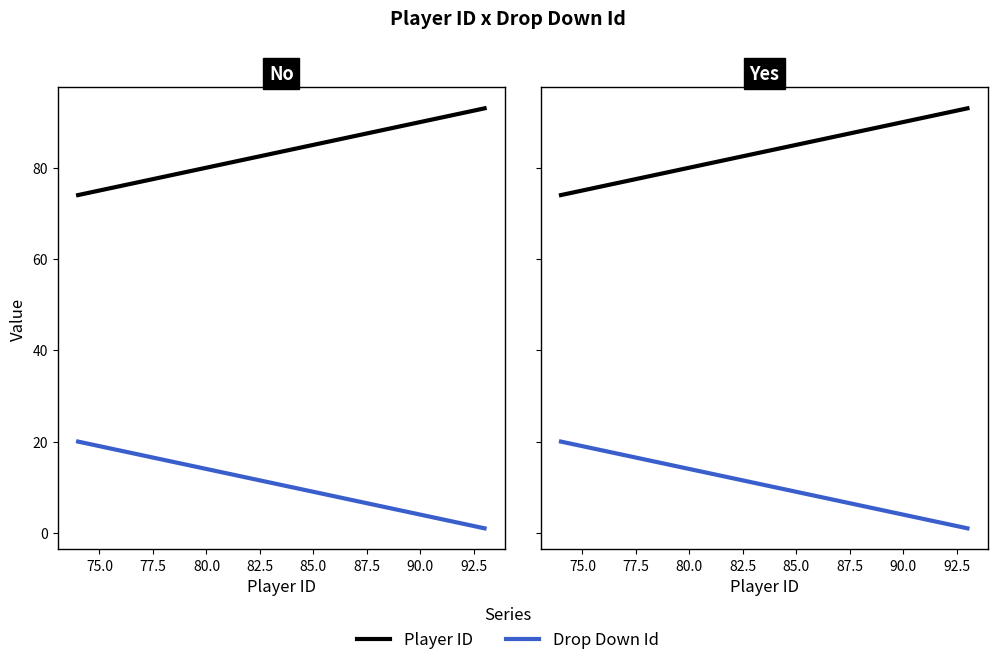

Count the number of data series in this chart.

2